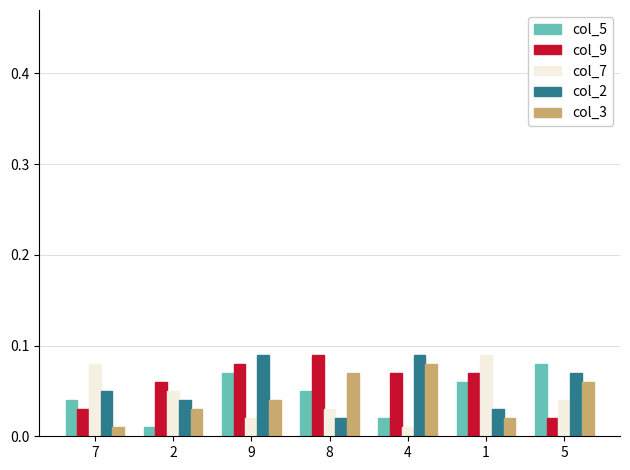

Rank the categories by col_3 value from lowest to highest.

7, 1, 2, 9, 5, 8, 4